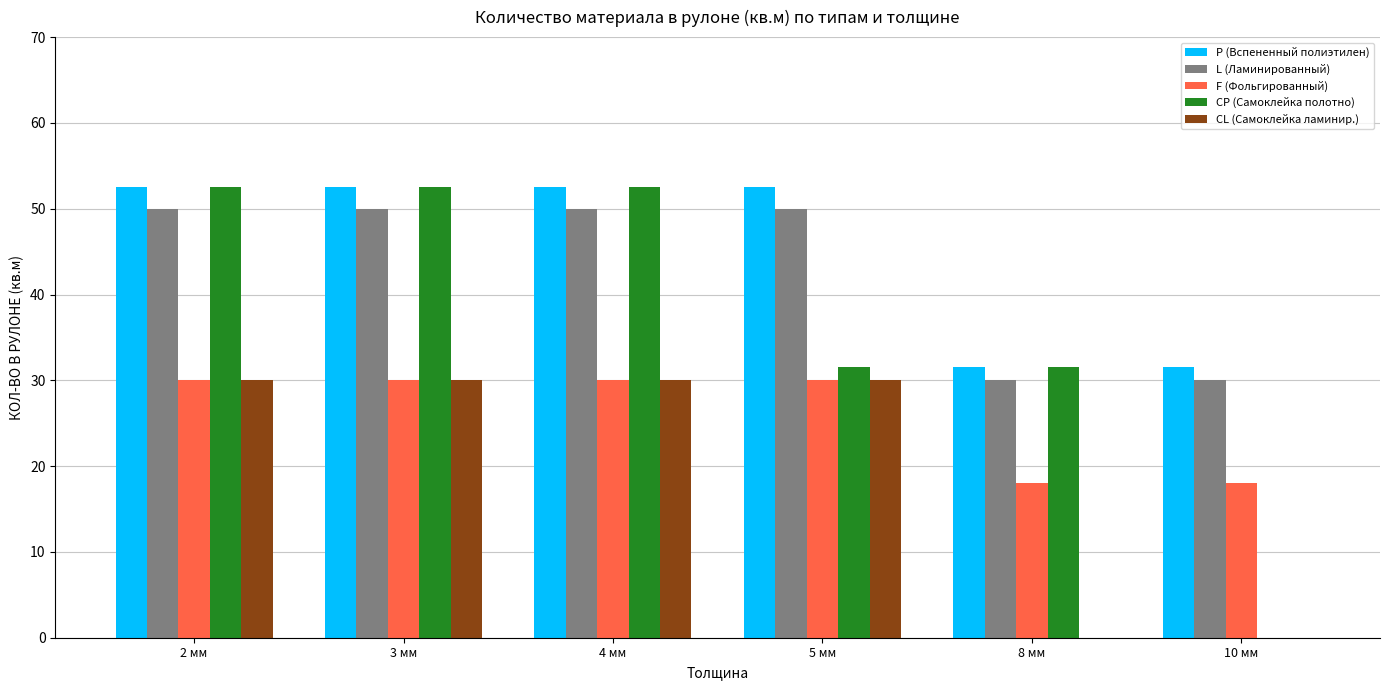

Is the value of L (Ламинированный) at 5 мм greater than the value of F (Фольгированный) at 10 мм?

Yes